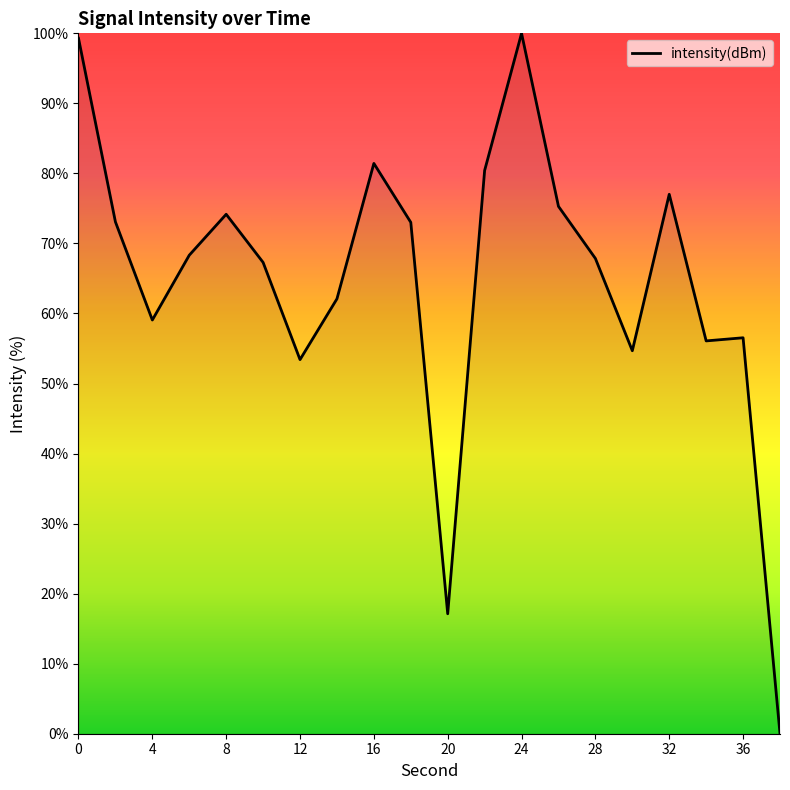

What is the greatest value displayed?

100.0